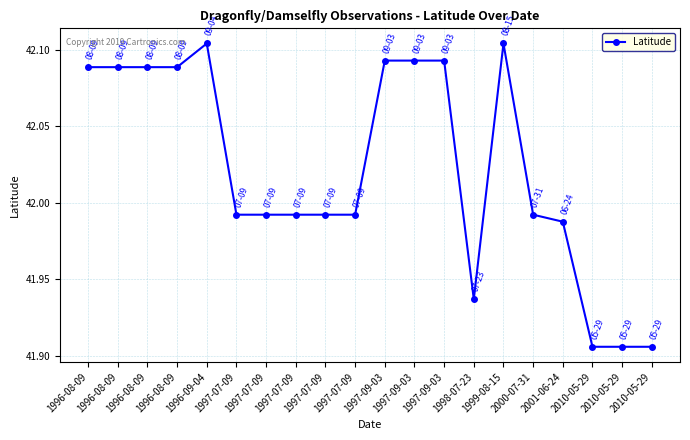

Reading left to right, extract all data points from this chart.

1996-08-09=42.1	1996-08-09=42.1	1996-08-09=42.1	1996-08-09=42.1	1996-09-04=42.1	1997-07-09=42.0	1997-07-09=42.0	1997-07-09=42.0	1997-07-09=42.0	1997-07-09=42.0	1997-09-03=42.1	1997-09-03=42.1	1997-09-03=42.1	1998-07-23=41.9	1999-08-15=42.1	2000-07-31=42.0	2001-06-24=42.0	2010-05-29=41.9	2010-05-29=41.9	2010-05-29=41.9